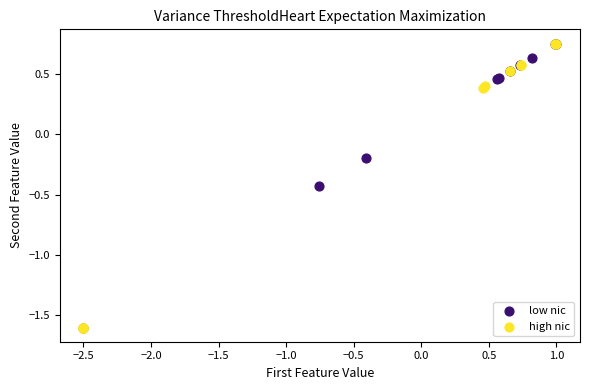

Which series has the largest Y range (max minus min)?

high nic